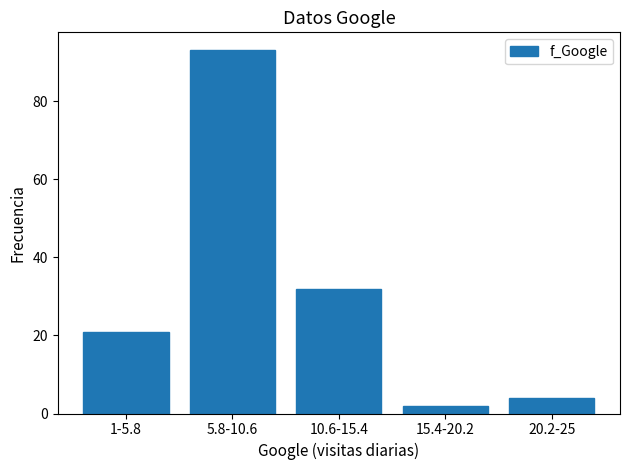

Reading right to left, extract all data points from this chart.

4	2	32	93	21